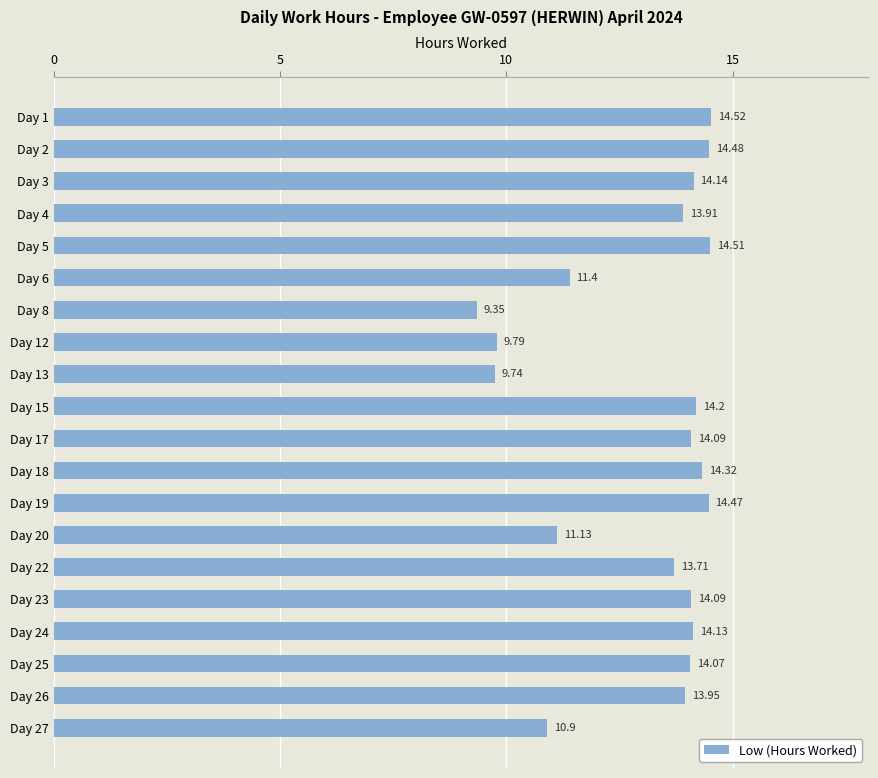

What is the difference between the maximum and second lowest values?

4.8